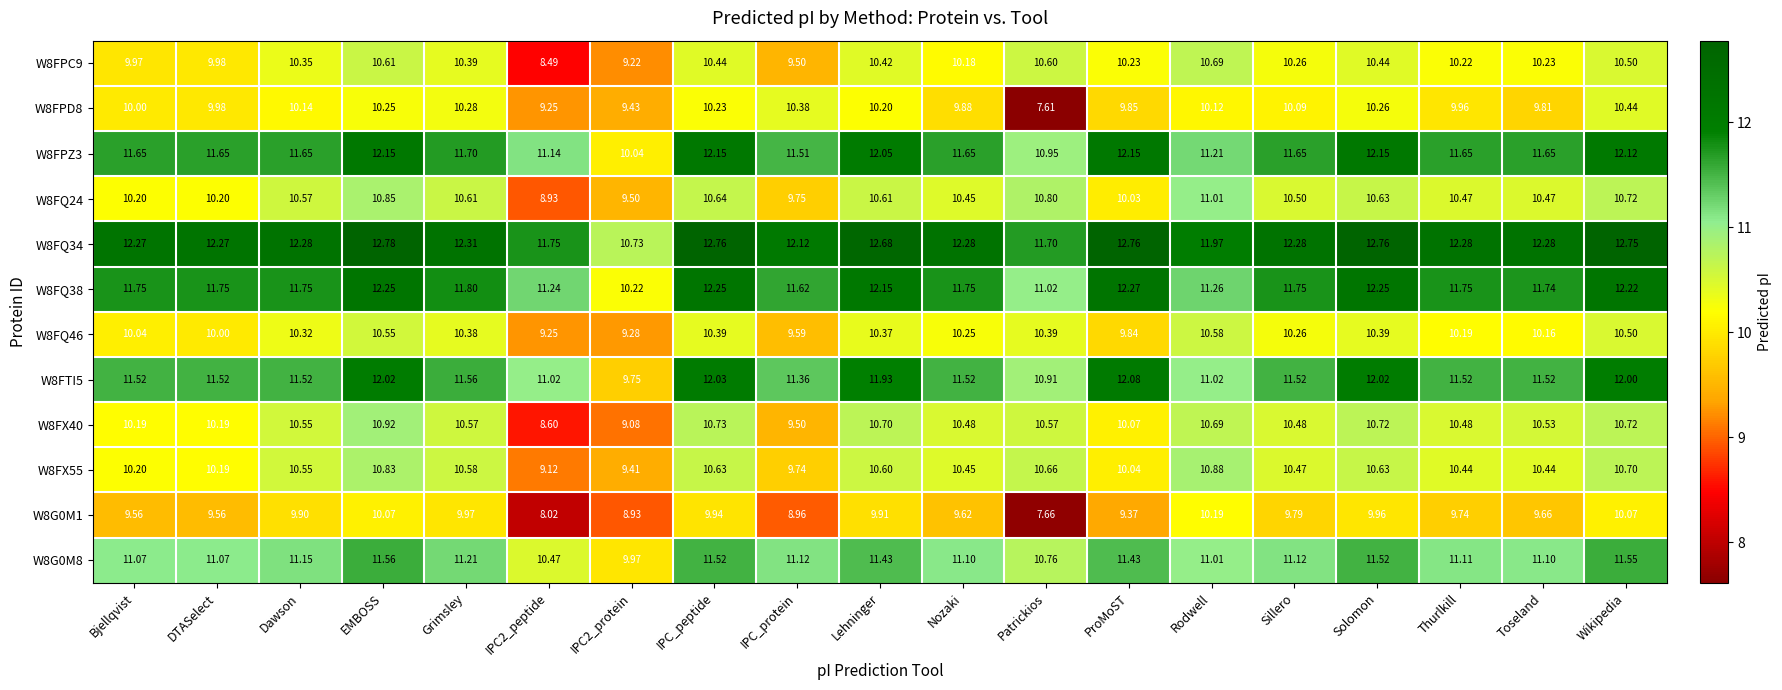

At which category is the sum across all series the highest?

EMBOSS